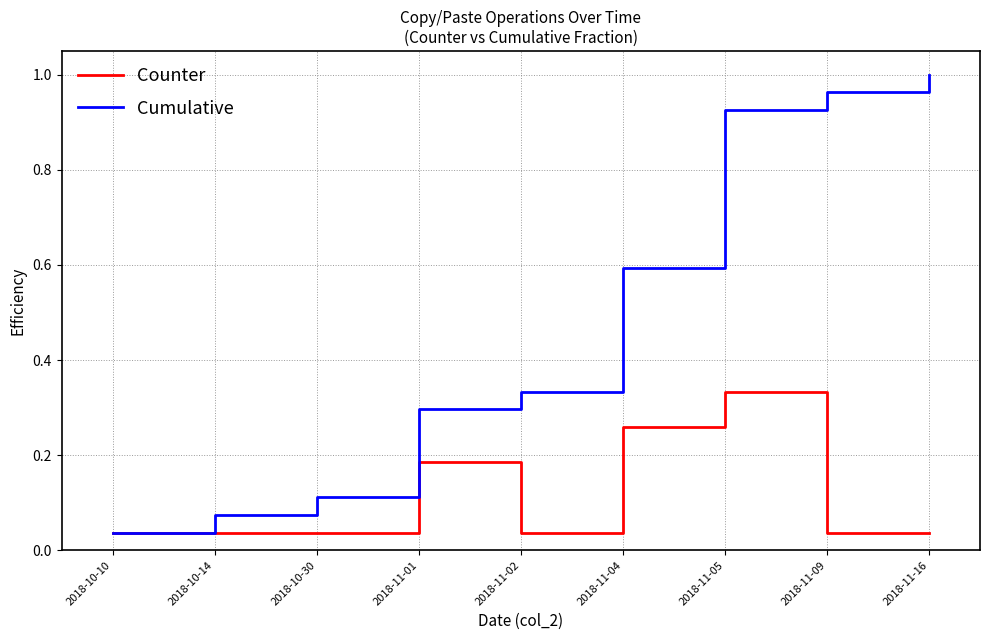

At 2018-11-04, list the series in order from smallest to largest.

Counter, Cumulative